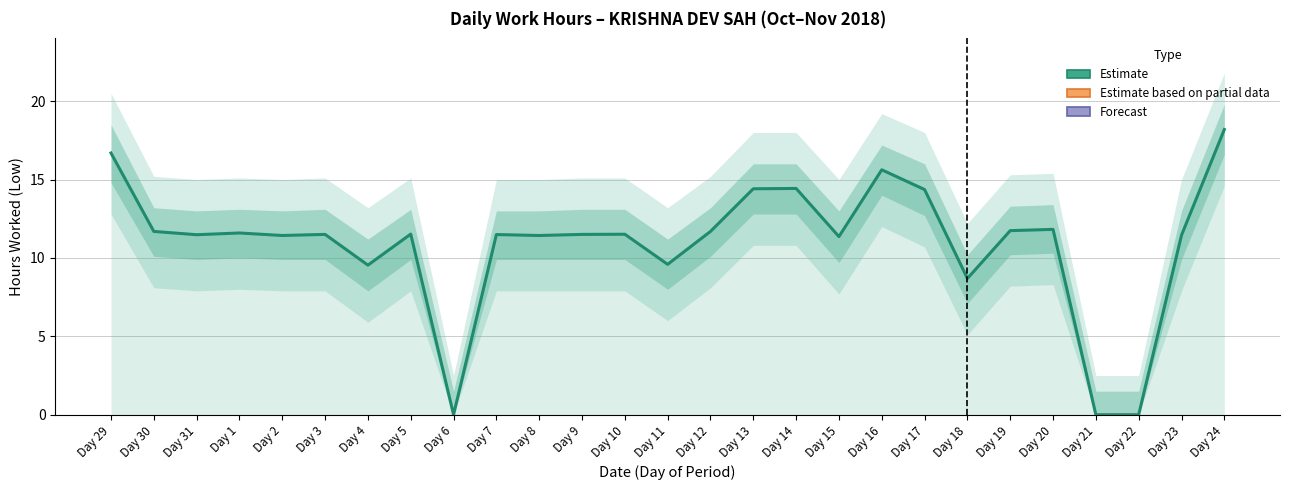

What is the label of the 4th point from the right?

Day 21